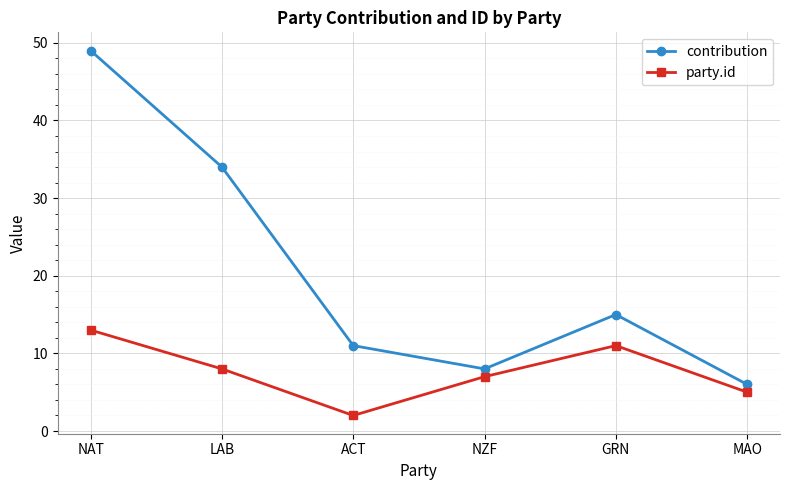

Which label corresponds to the smallest value in the chart?

ACT